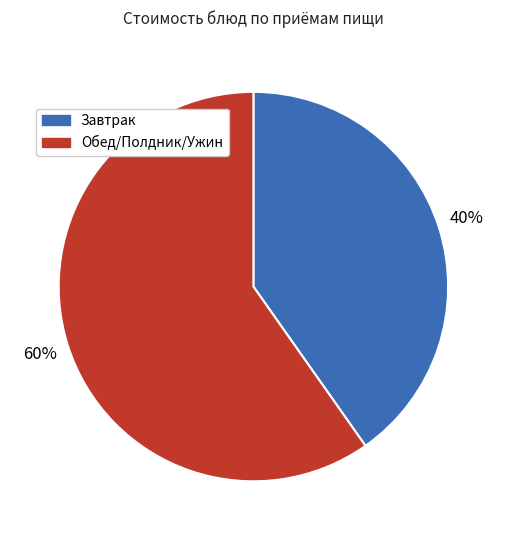

Does any single category account for the majority?

Yes